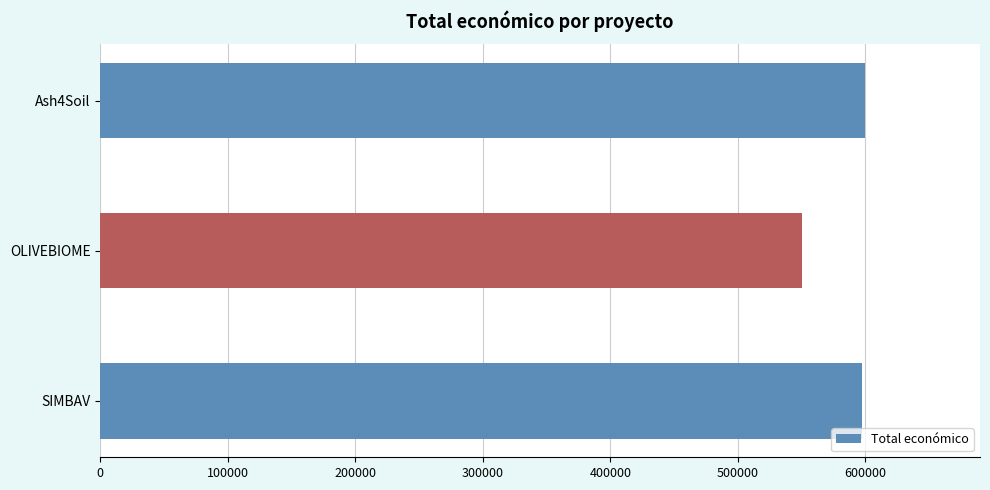

What is the average value?

582587